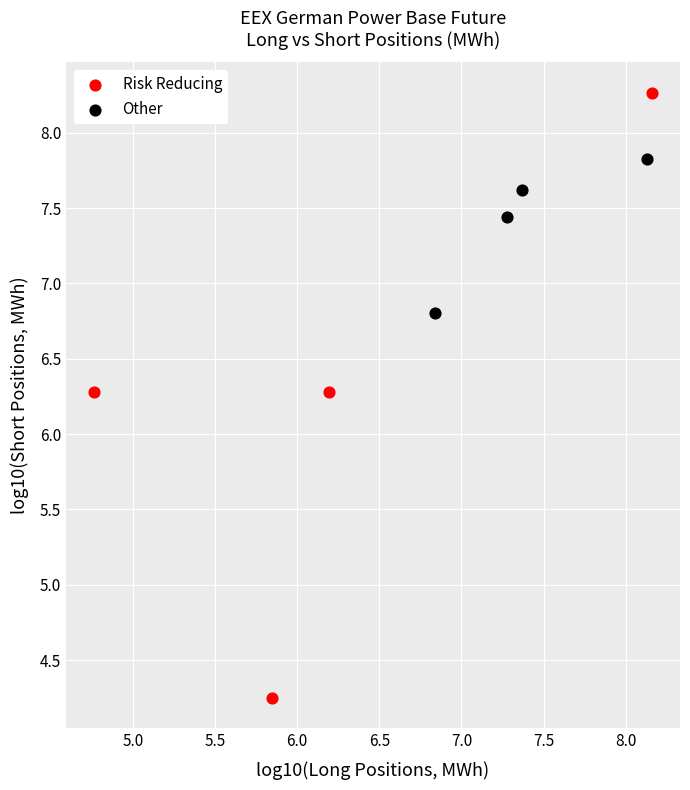

Which series reaches the minimum Y coordinate?

Risk Reducing